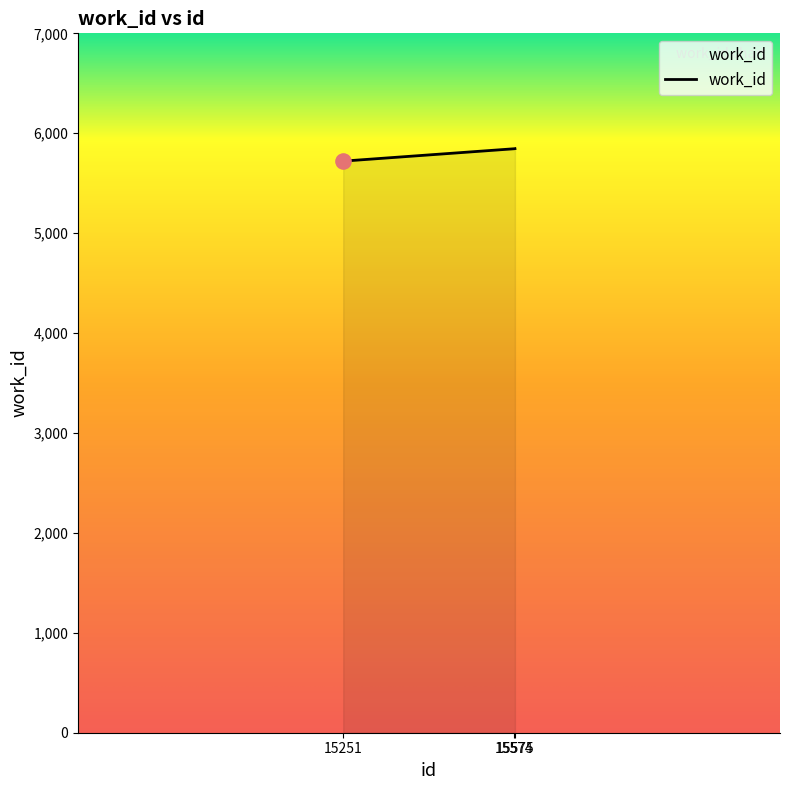

Approximately how many times larger is the value at 15575 compared to 15574?

1.0